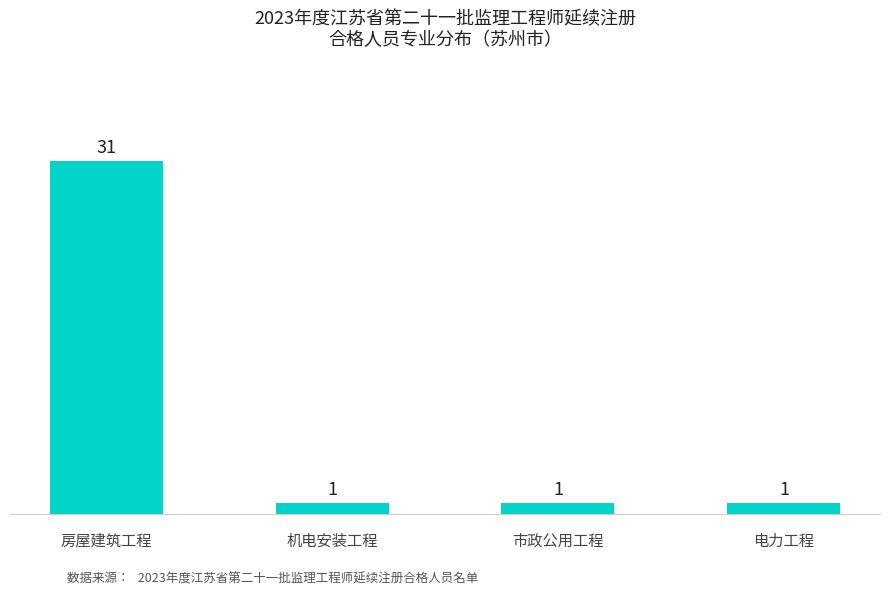

What is the label of the 1st bar from the left?

房屋建筑工程